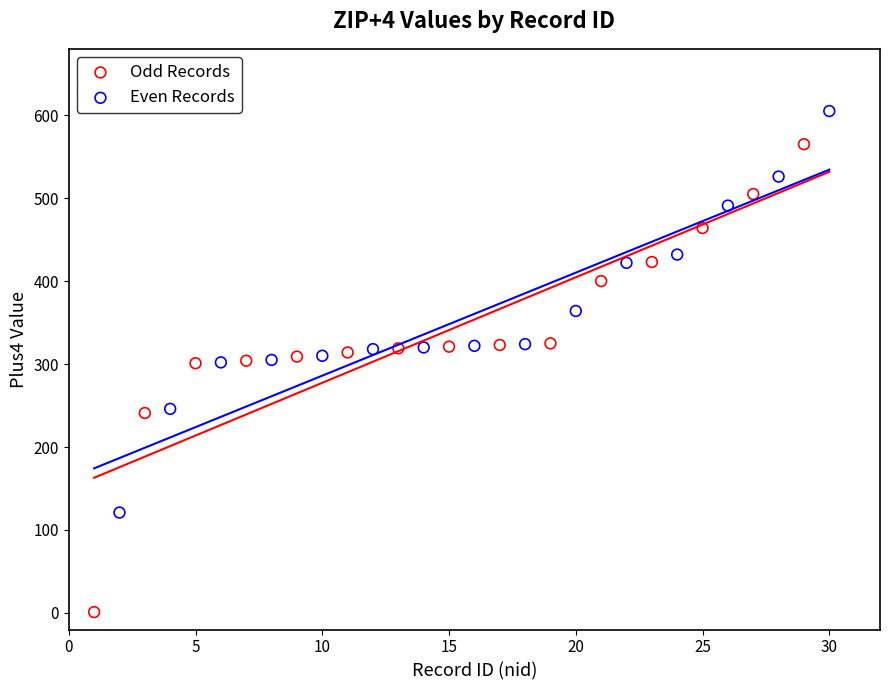

Which series has the largest Y range (max minus min)?

Odd Records